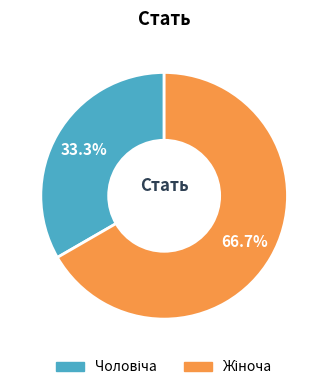

Does any single category account for the majority?

Yes